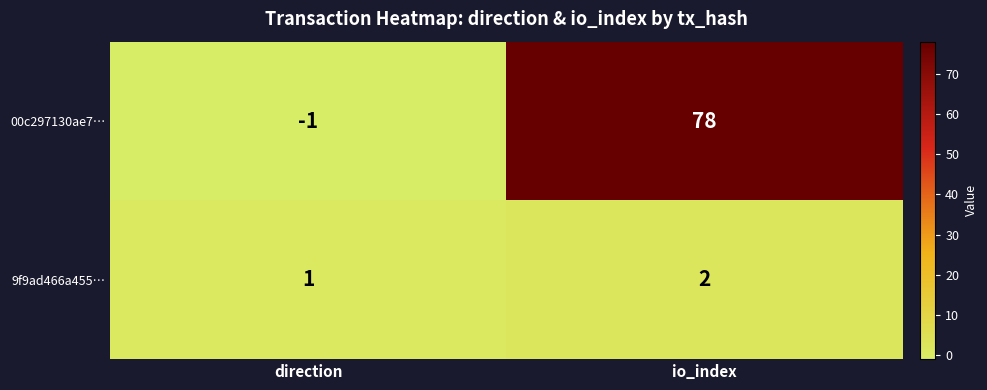

Rank the series by their average value, from highest to lowest.

00c297130ae7…, 9f9ad466a455…